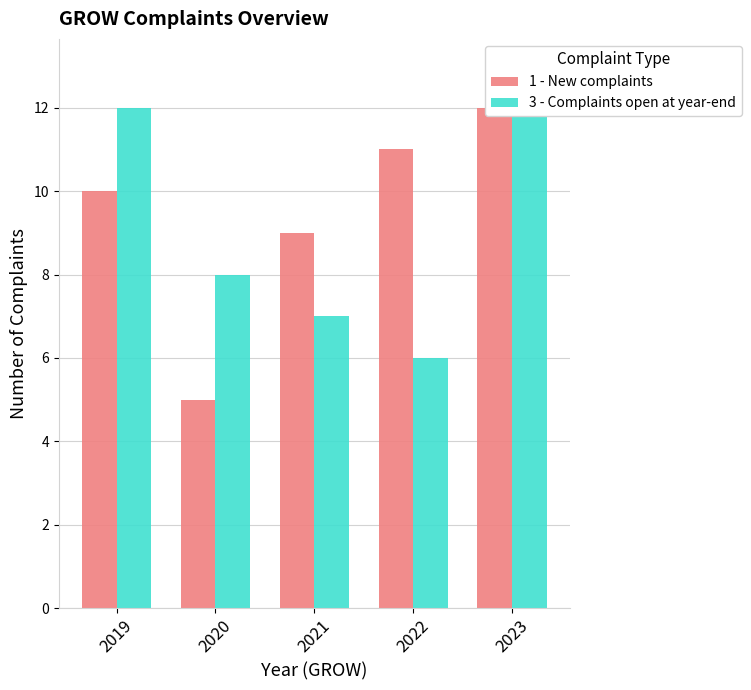

What is the value of the 3 - Complaints open at year-end bar at the 1st from the left?

12